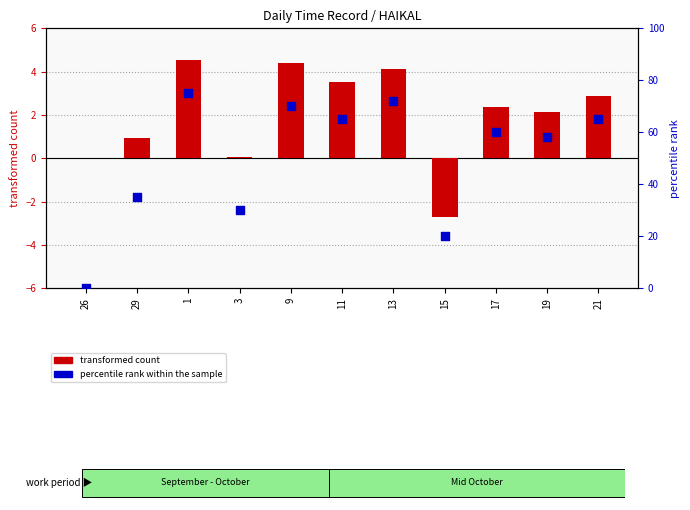

Which series reaches the minimum Y coordinate?

transformed count